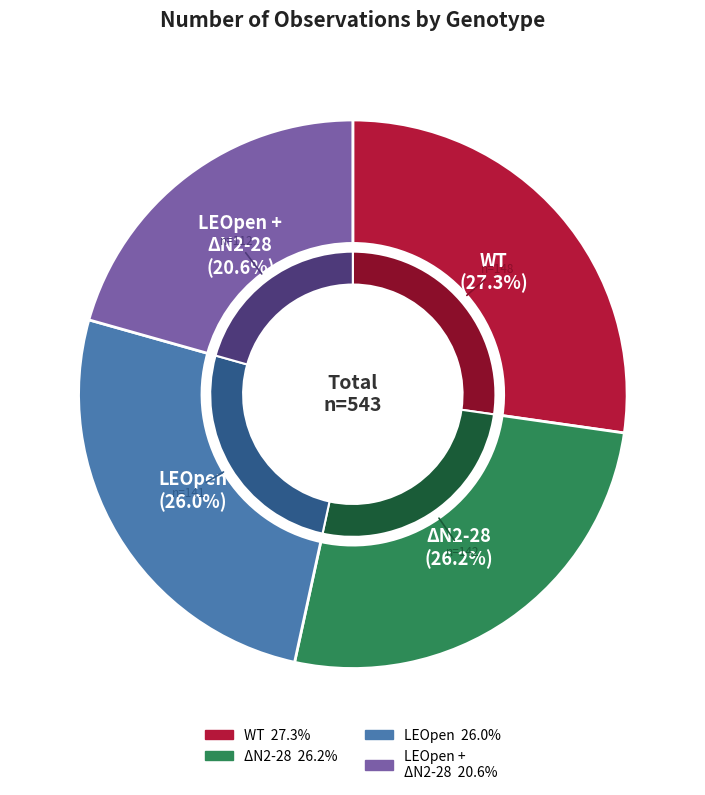

What percentage is the LEOpen slice, to the nearest percent?

26%